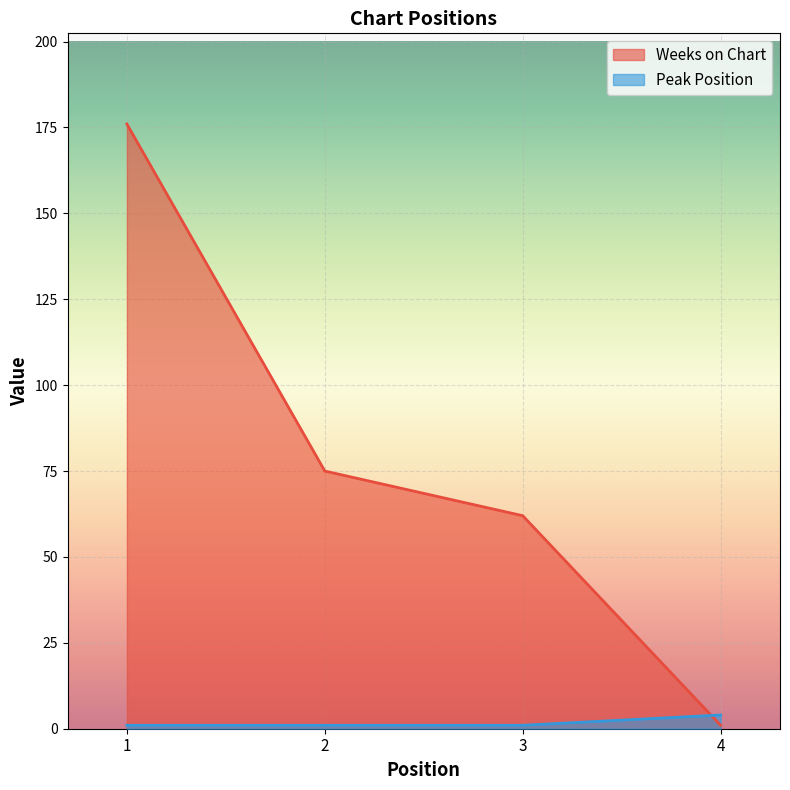

The Weeks on Chart series shows 1 at 4. True or false?

True